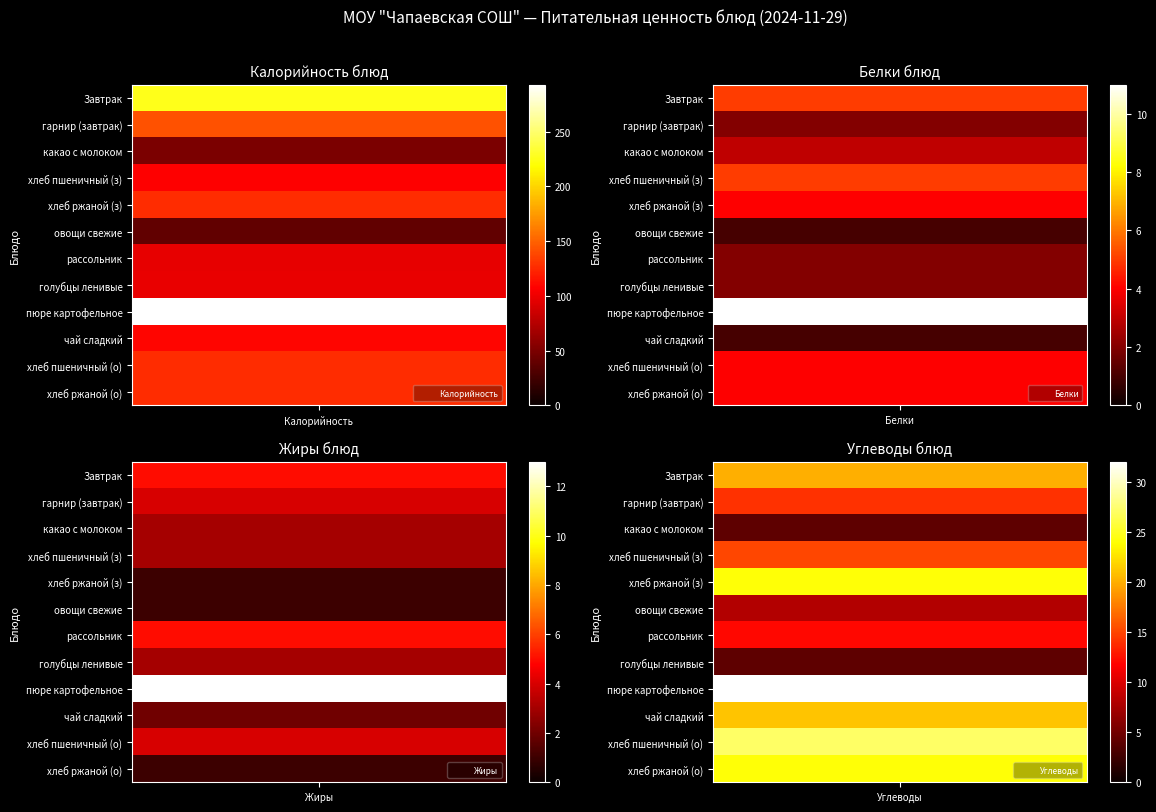

What is the maximum value for хлеб пшеничный (о)?

127